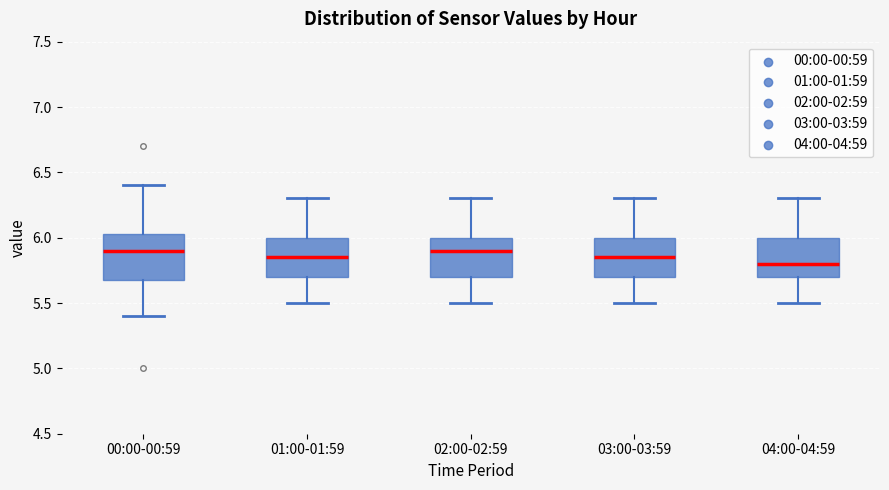

Comparing the boxes themselves (not the whiskers), which one is the tallest?

00:00-00:59